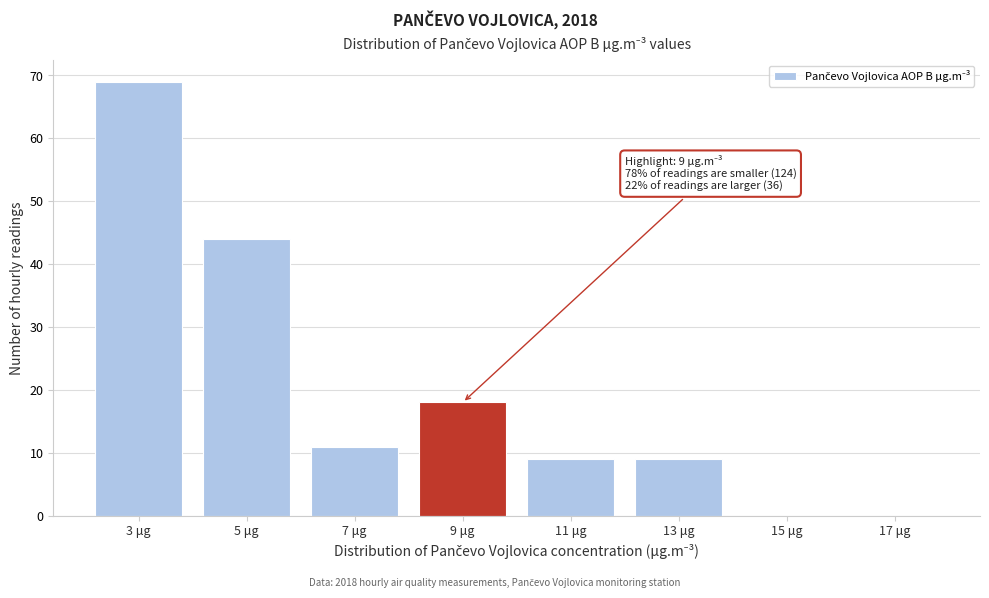

Reading left to right, list all the values displayed in this chart.

3 μg=69	5 μg=44	7 μg=11	9 μg=18	11 μg=9	13 μg=9	15 μg=0	17 μg=0